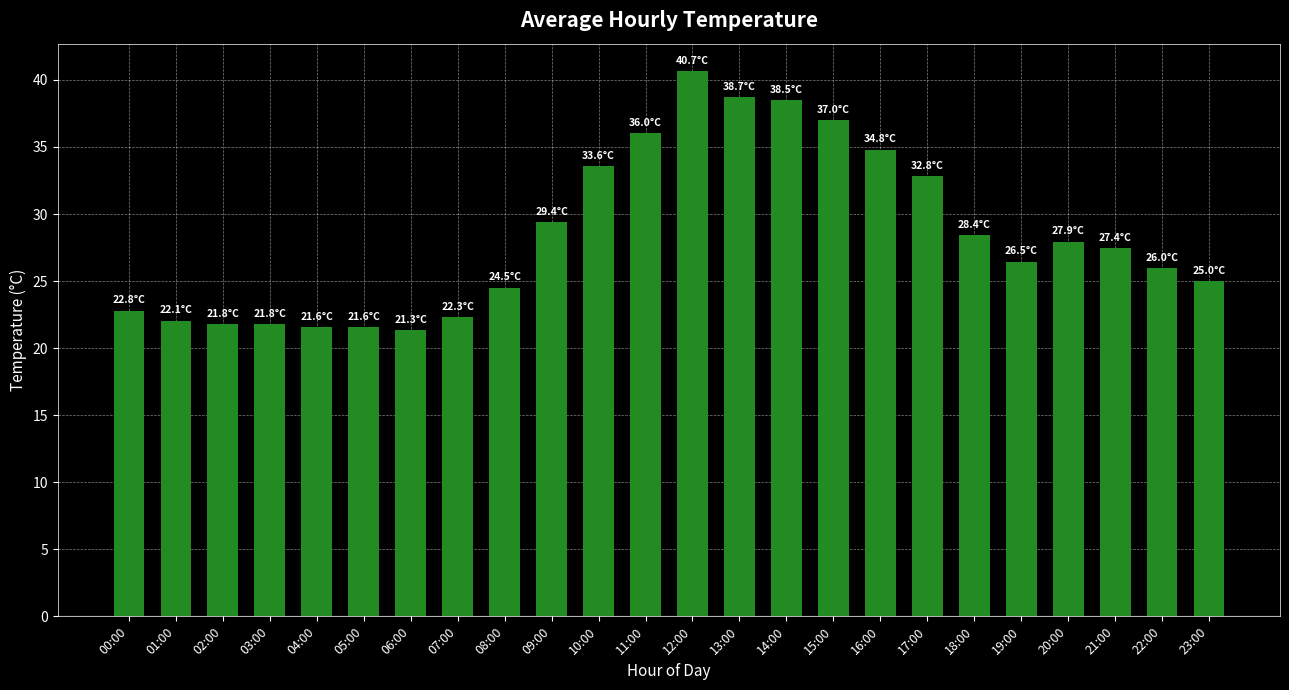

What is the sum of all values?

682.3